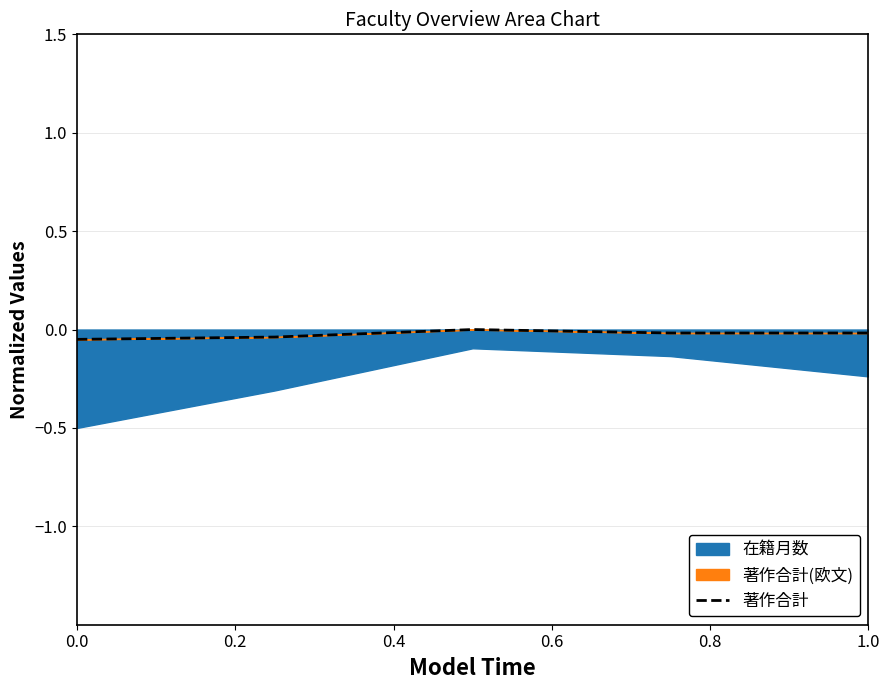

Does the chart display data point markers on the line(s)?

No